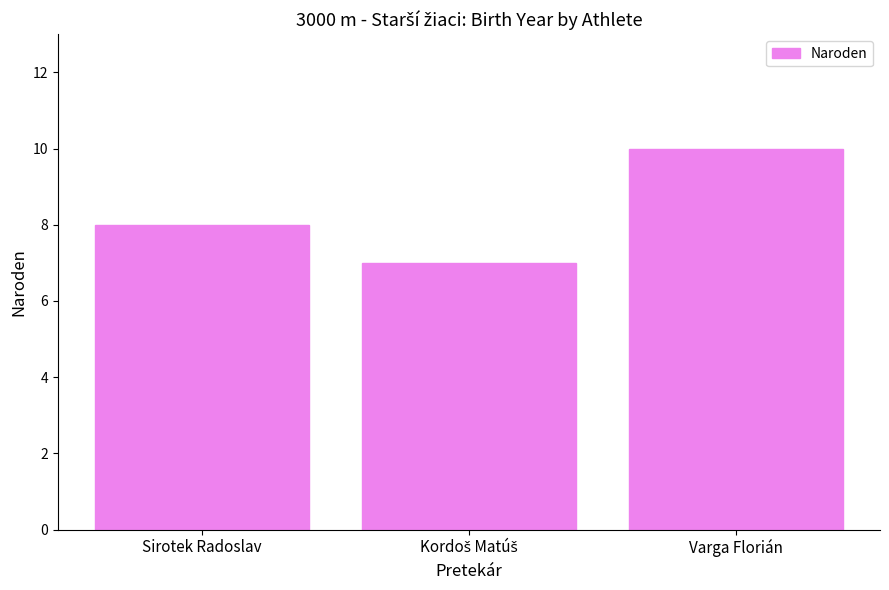

Which label corresponds to the largest value in the chart?

Varga Florián